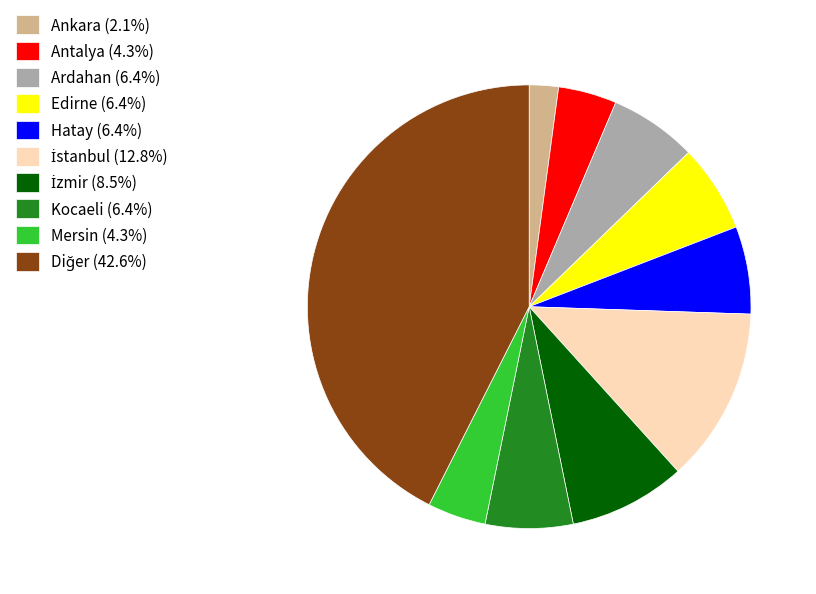

Approximately how many times larger is the value at Ankara (2.1%) compared to Kocaeli (6.4%)?

0.3